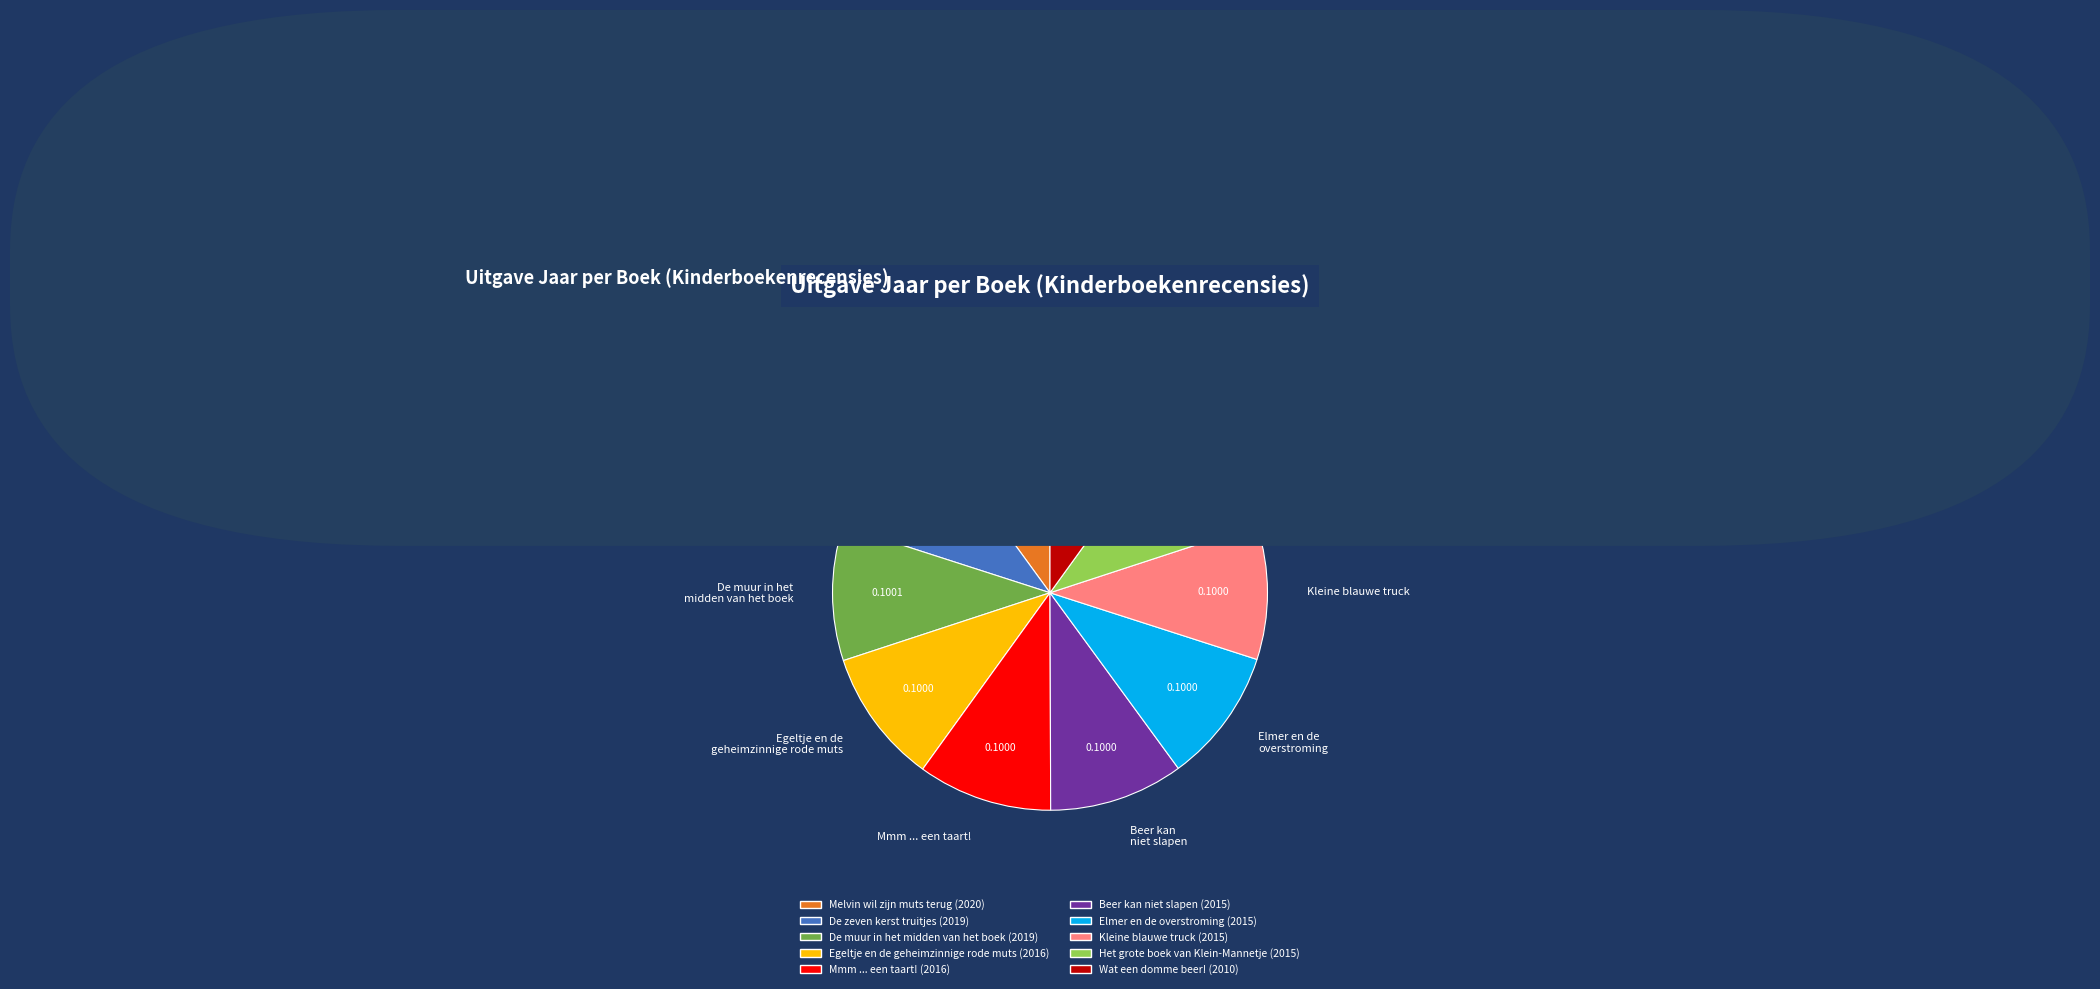

Is it true that Egeltje en de geheimzinnige rode muts is 23% of the pie?

False